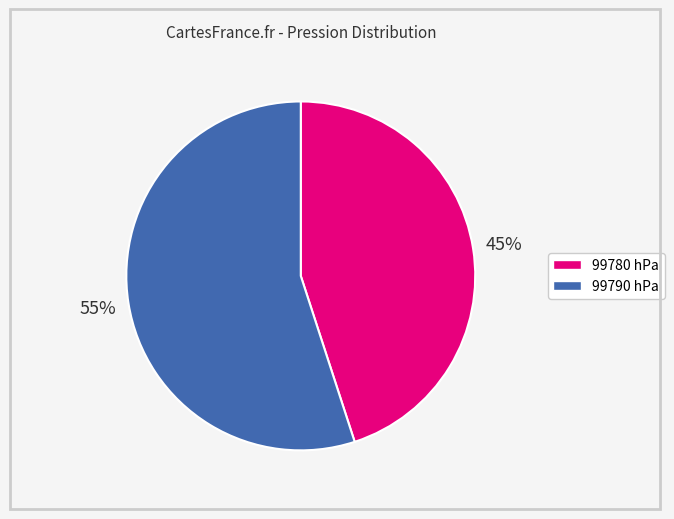

The 99780 slice represents 45% of the pie. True or false?

True